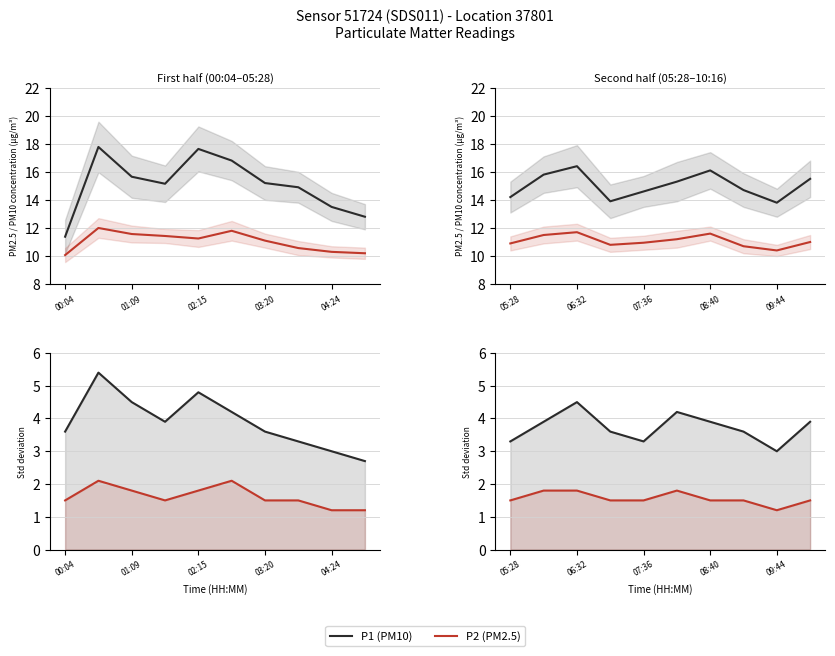

Which series has the widest spread of values?

P1 (PM10)